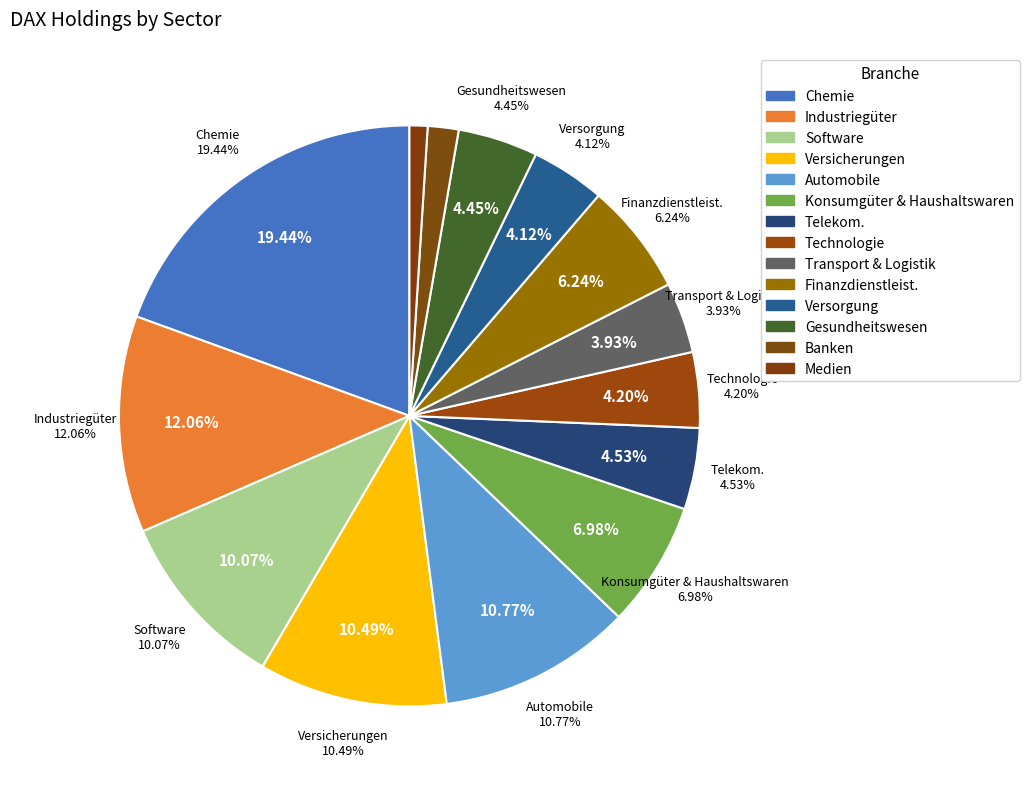

What is the total percentage of Medien and Versorgung?

5.1%